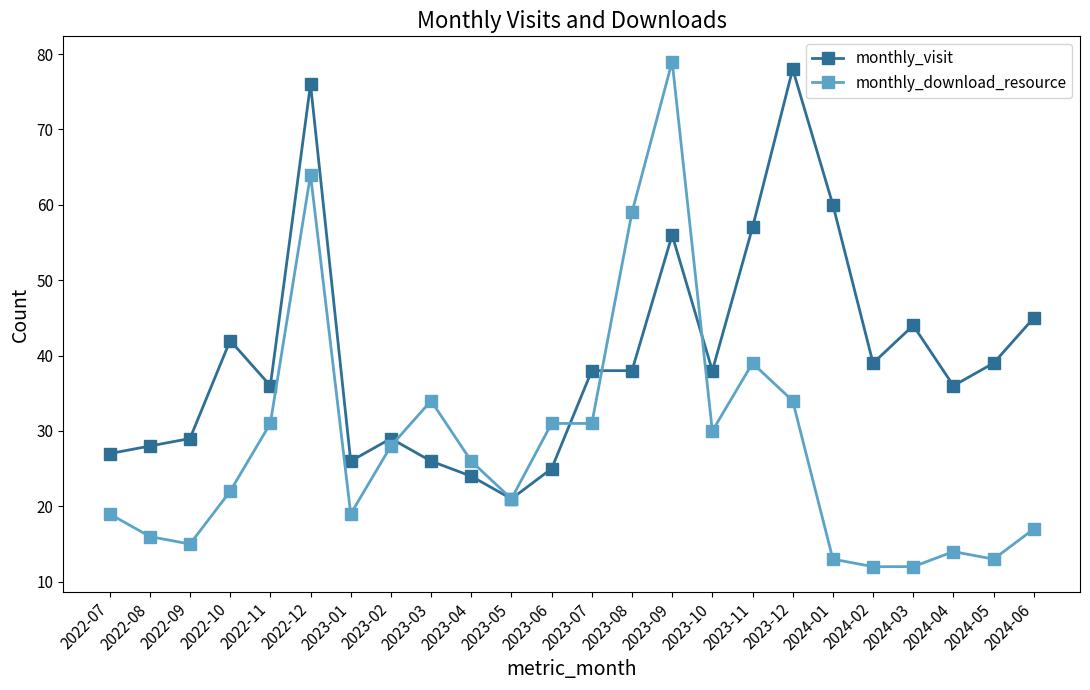

At which label is monthly_download_resource closest to 45?

2023-11